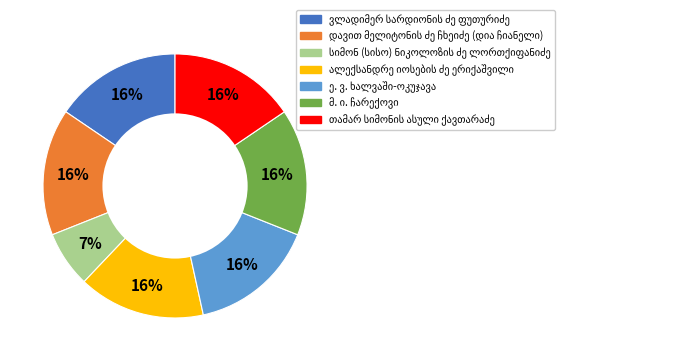

Does any single category account for the majority?

No